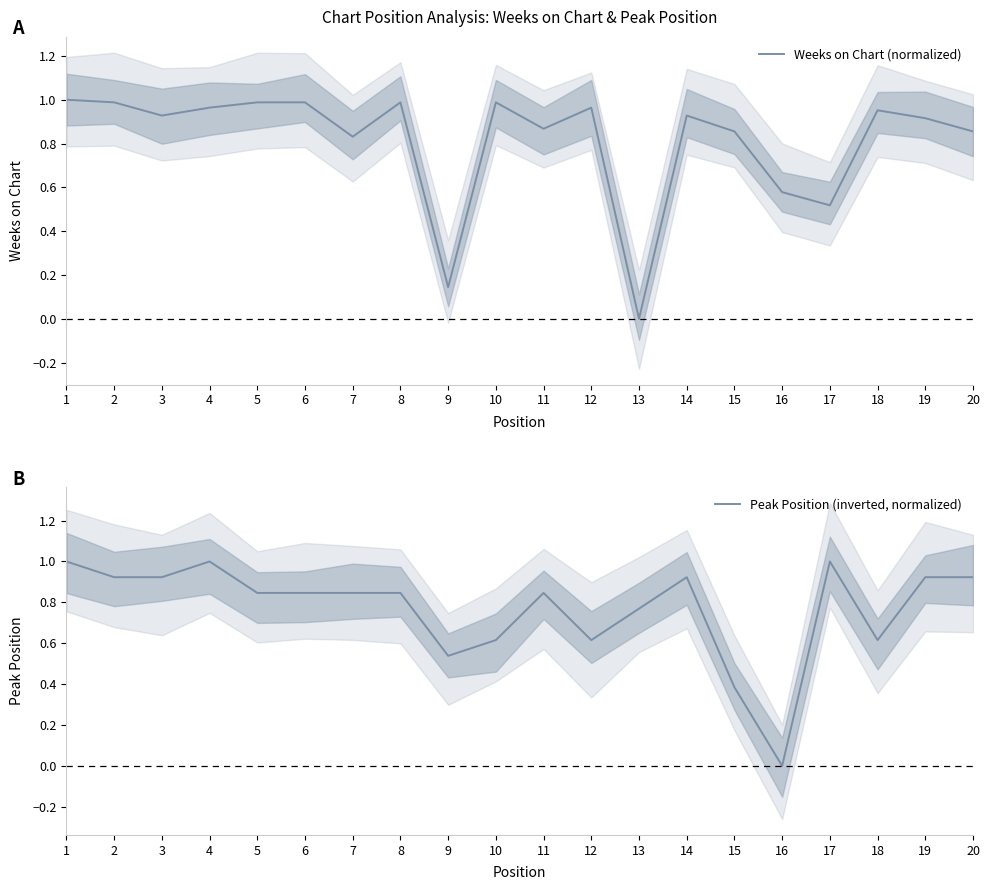

Between which two adjacent categories do Weeks on Chart (normalized) and Peak Position (inverted, normalized) first intersect?

3 and 4